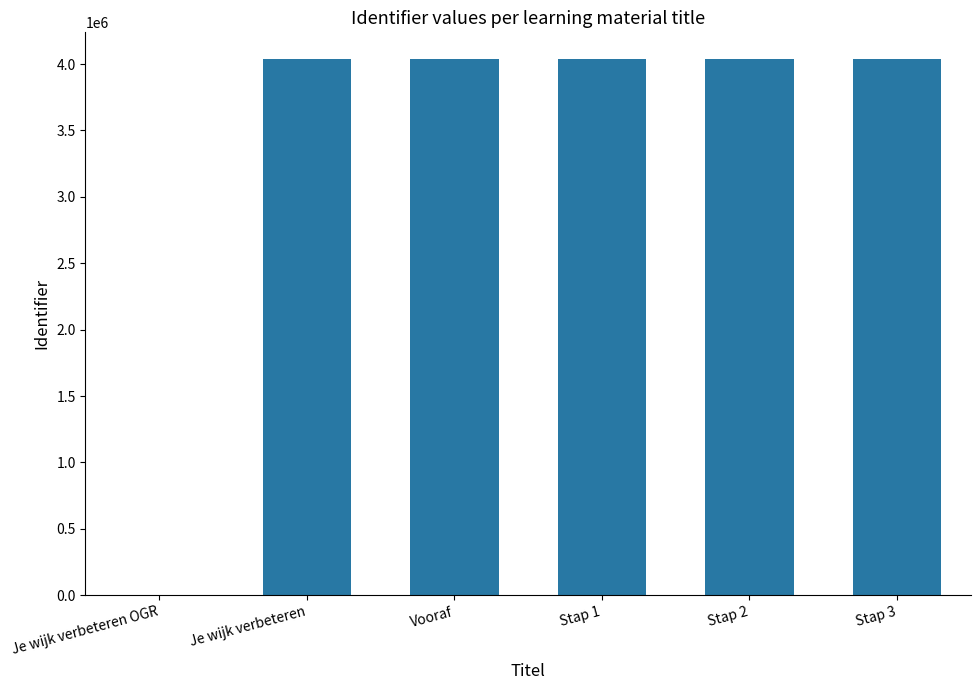

What is the sum of the values at Je wijk verbeteren OGR and Vooraf?

4037405